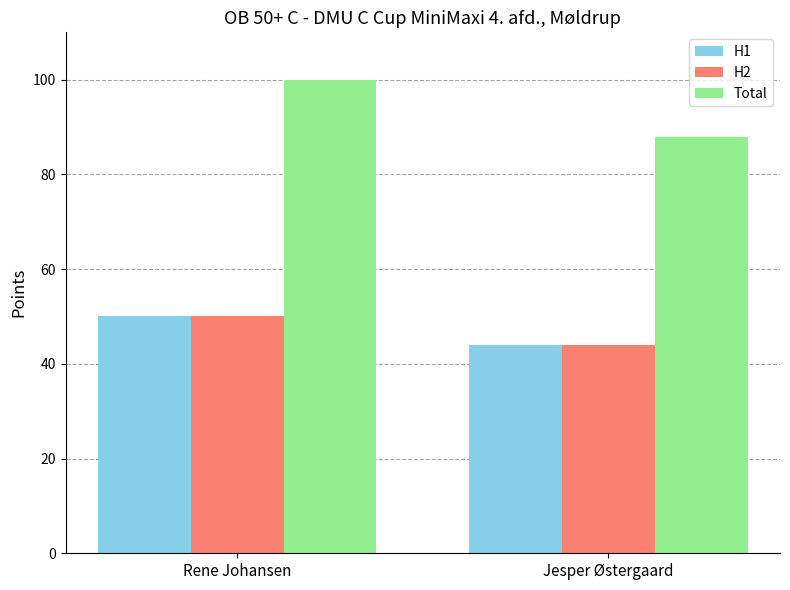

Rank the categories by H2 value from lowest to highest.

Jesper Østergaard, Rene Johansen